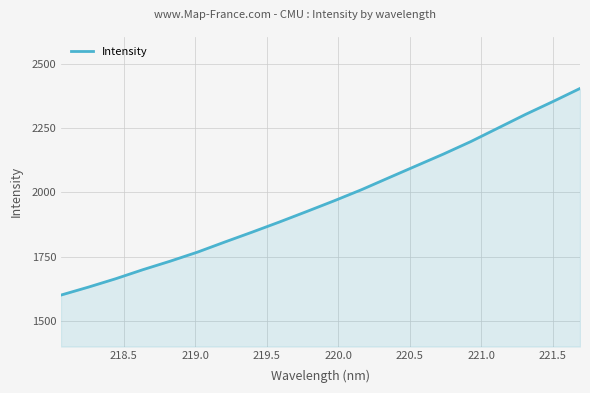

What is the smallest value displayed?

1600.1